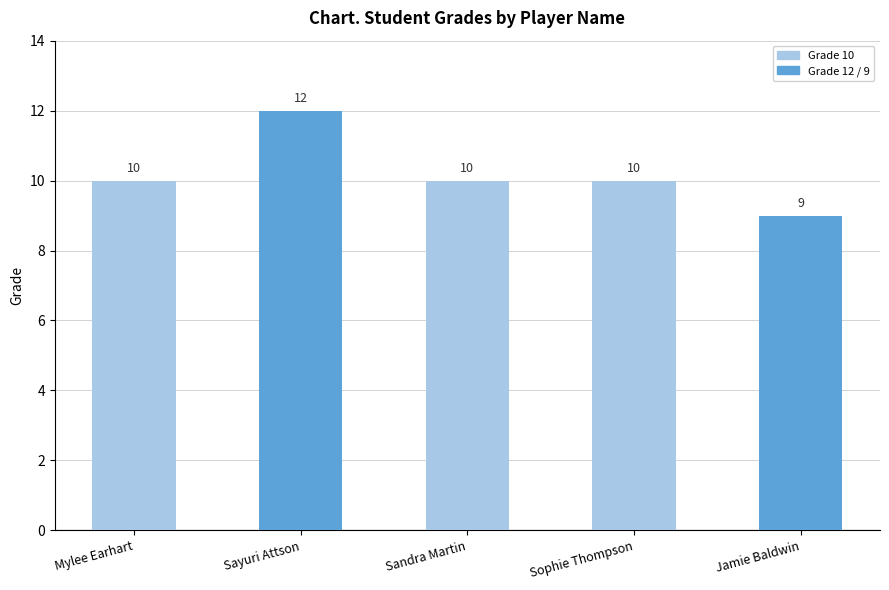

Reading right to left, list all the values displayed in this chart.

9	10	10	12	10